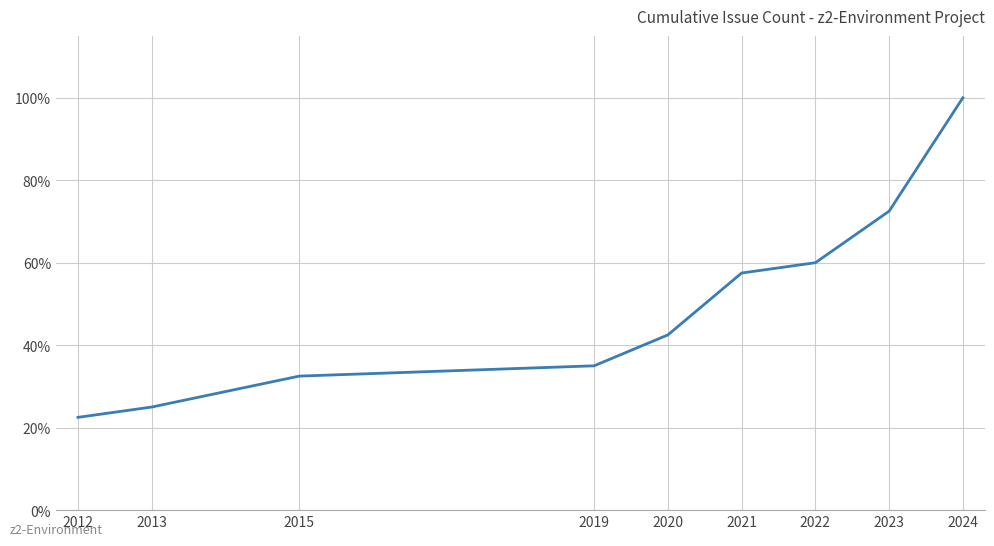

Approximately how many times larger is the value at 2019 compared to 2015?

1.1